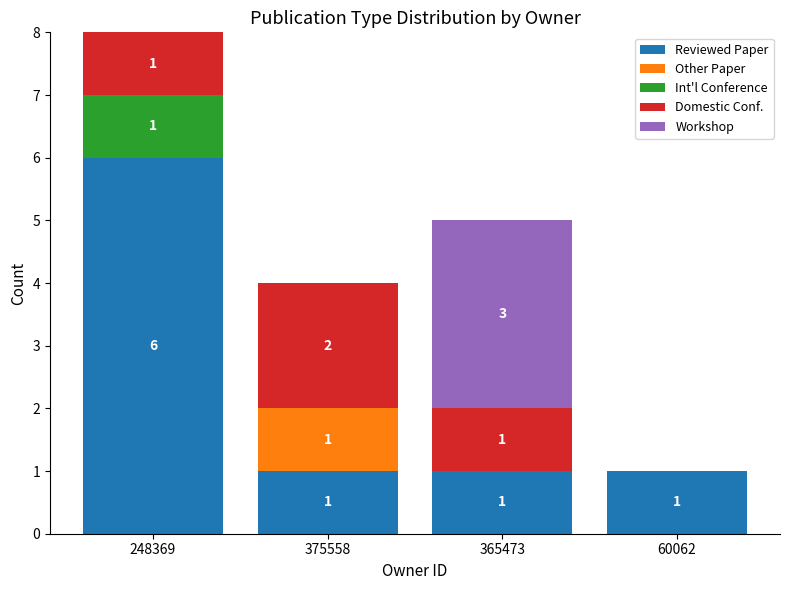

What is the highest value of the Reviewed Paper series?

6